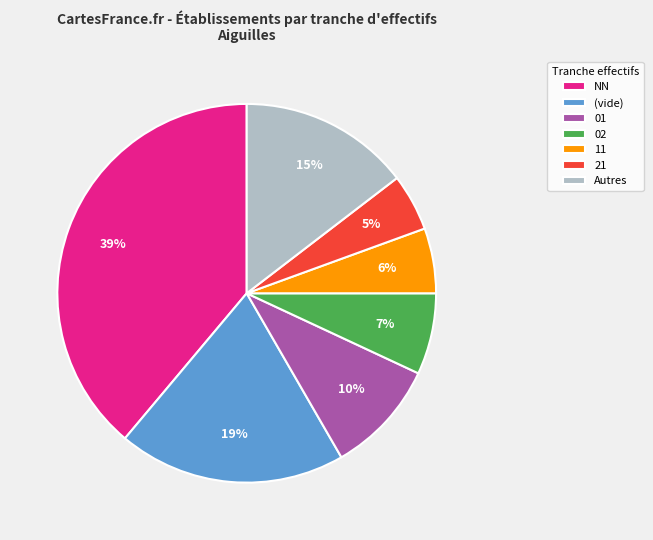

Does 01 represent more than half of the total?

No